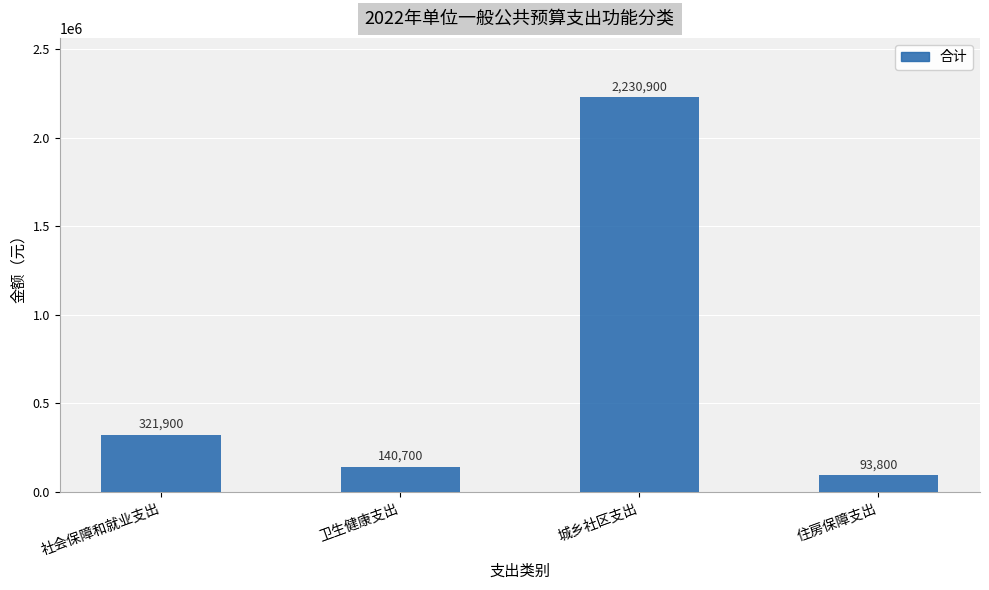

List the labels in order of value, largest first.

城乡社区支出, 社会保障和就业支出, 卫生健康支出, 住房保障支出